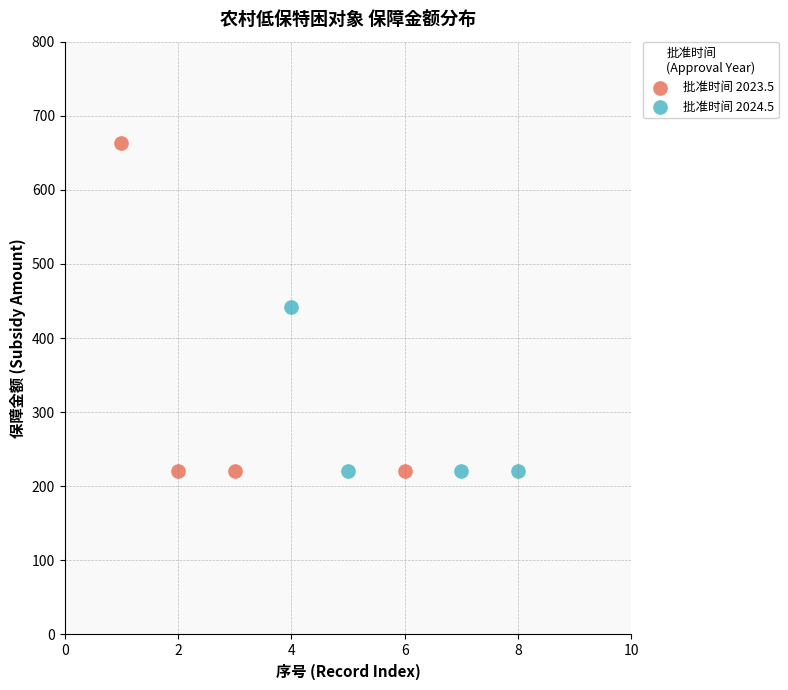

Which series reaches the maximum Y coordinate?

批准时间 2023.5